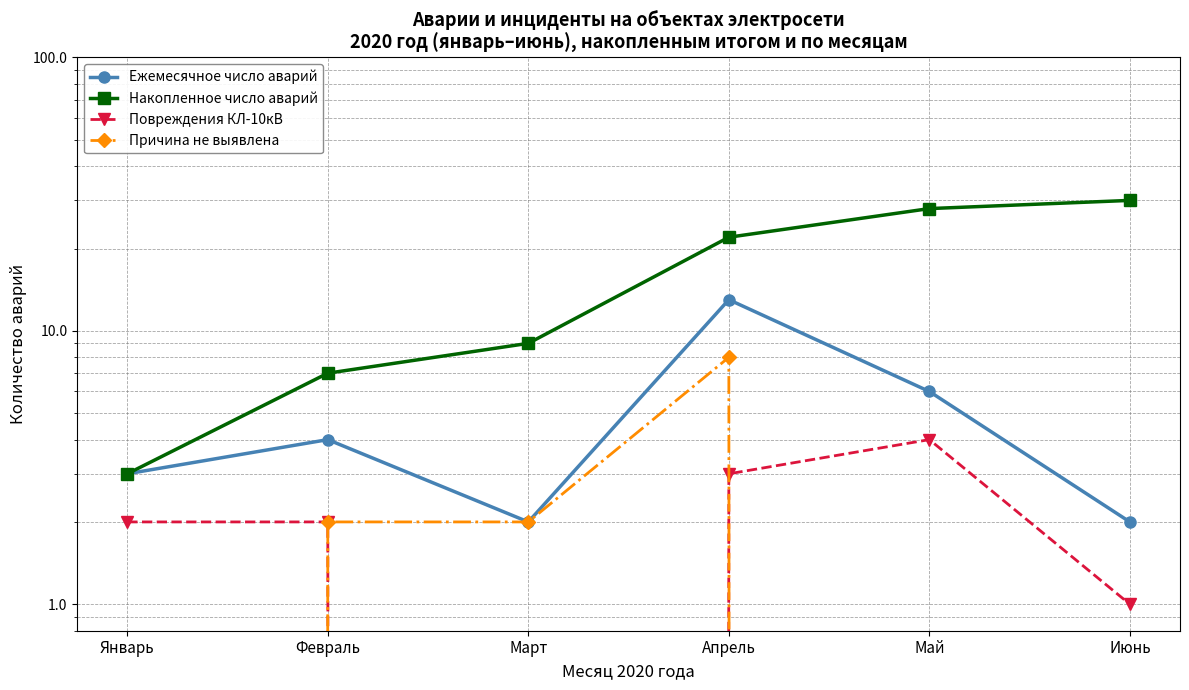

Reading left to right, what are all the values shown in this chart?

Ежемесячное число аварий: Январь=3	Февраль=4	Март=2	Апрель=13	Май=6	Июнь=2
Накопленное число аварий: Январь=3	Февраль=7	Март=9	Апрель=22	Май=28	Июнь=30
Повреждения КЛ-10кВ: Январь=2	Февраль=2	Март=0	Апрель=3	Май=4	Июнь=1
Причина не выявлена: Январь=0	Февраль=2	Март=2	Апрель=8	Май=0	Июнь=0